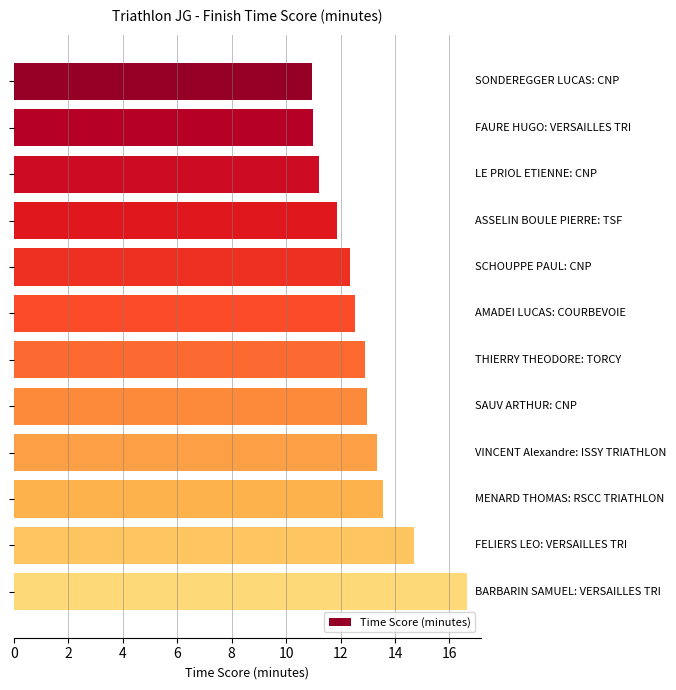

What is the difference between the maximum and second lowest values?

5.7